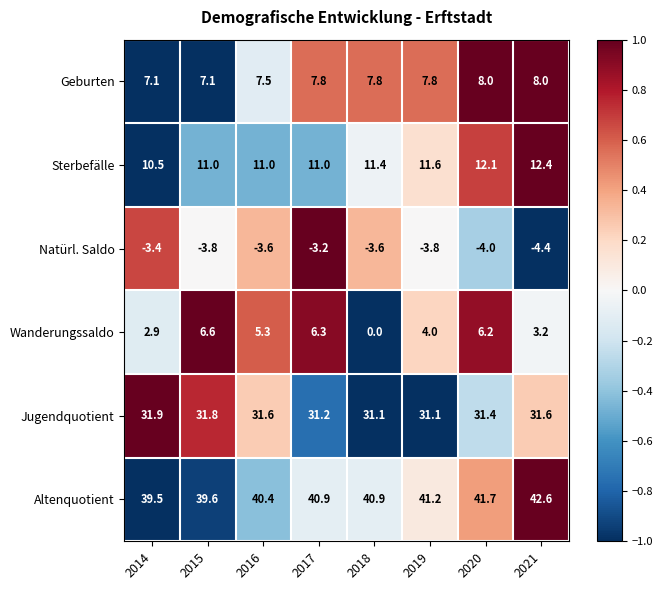

At which category is the sum across all series the highest?

2020